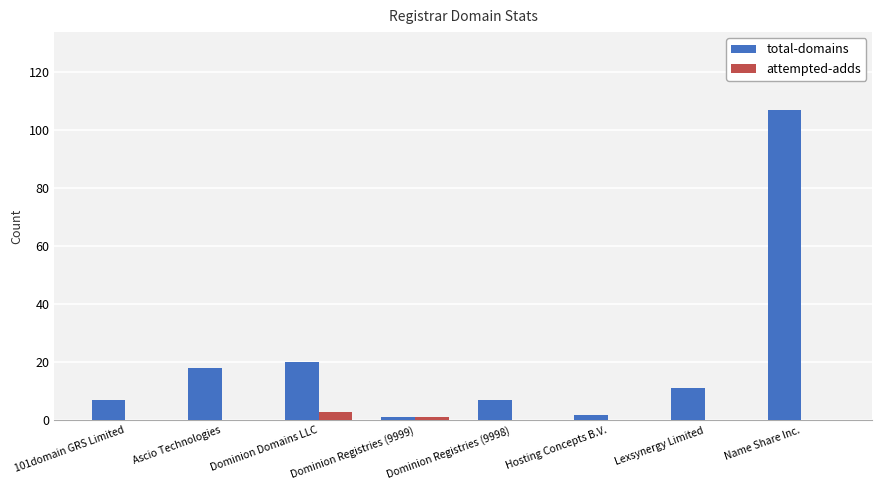

The total-domains series shows 7 at 101domain GRS Limited. True or false?

True